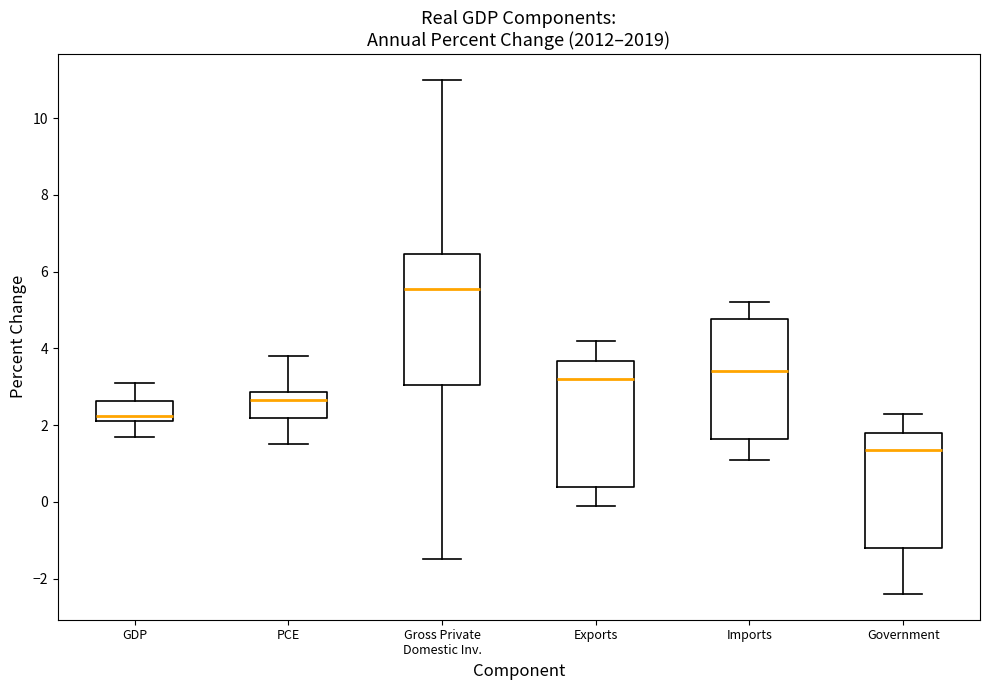

Reading left to right, read every box against the y-axis: the position of its median line, the range the box covers, and the ends of its whiskers. The values are not printed on the chart, so give them approximately, as read against the axis.

GDP: median 2.2 (just above the box's lower edge), box 2.2 to 2.6, whiskers 1.8 to 3.2
PCE: median 2.6, box 2.2 to 2.8, whiskers 1.6 to 3.8
Gross Private Domestic Inv.: median 5.6, box 3.0 to 6.4, whiskers -1.4 to 11.0
Exports: median 3.2, box 0.4 to 3.6, whiskers 0.0 to 4.2
Imports: median 3.4, box 1.6 to 4.8, whiskers 1.2 to 5.2
Government: median 1.4, box -1.2 to 1.8, whiskers -2.4 to 2.4